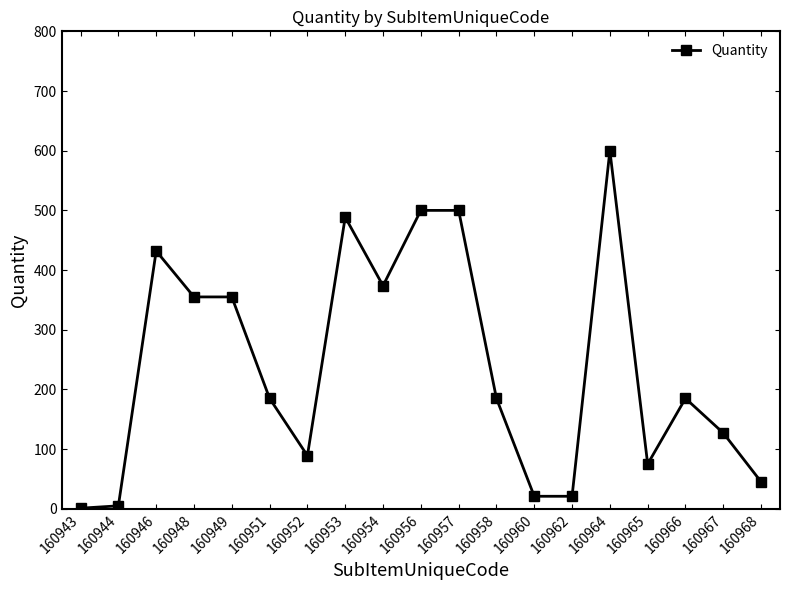

How many values are below 185?

8